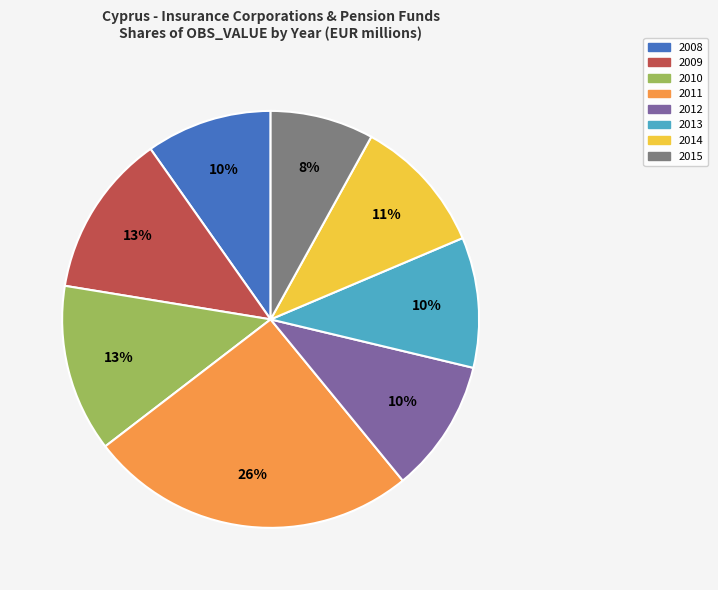

To the nearest percent, what is the difference between the 2015 and 2014 slice percentages?

3%